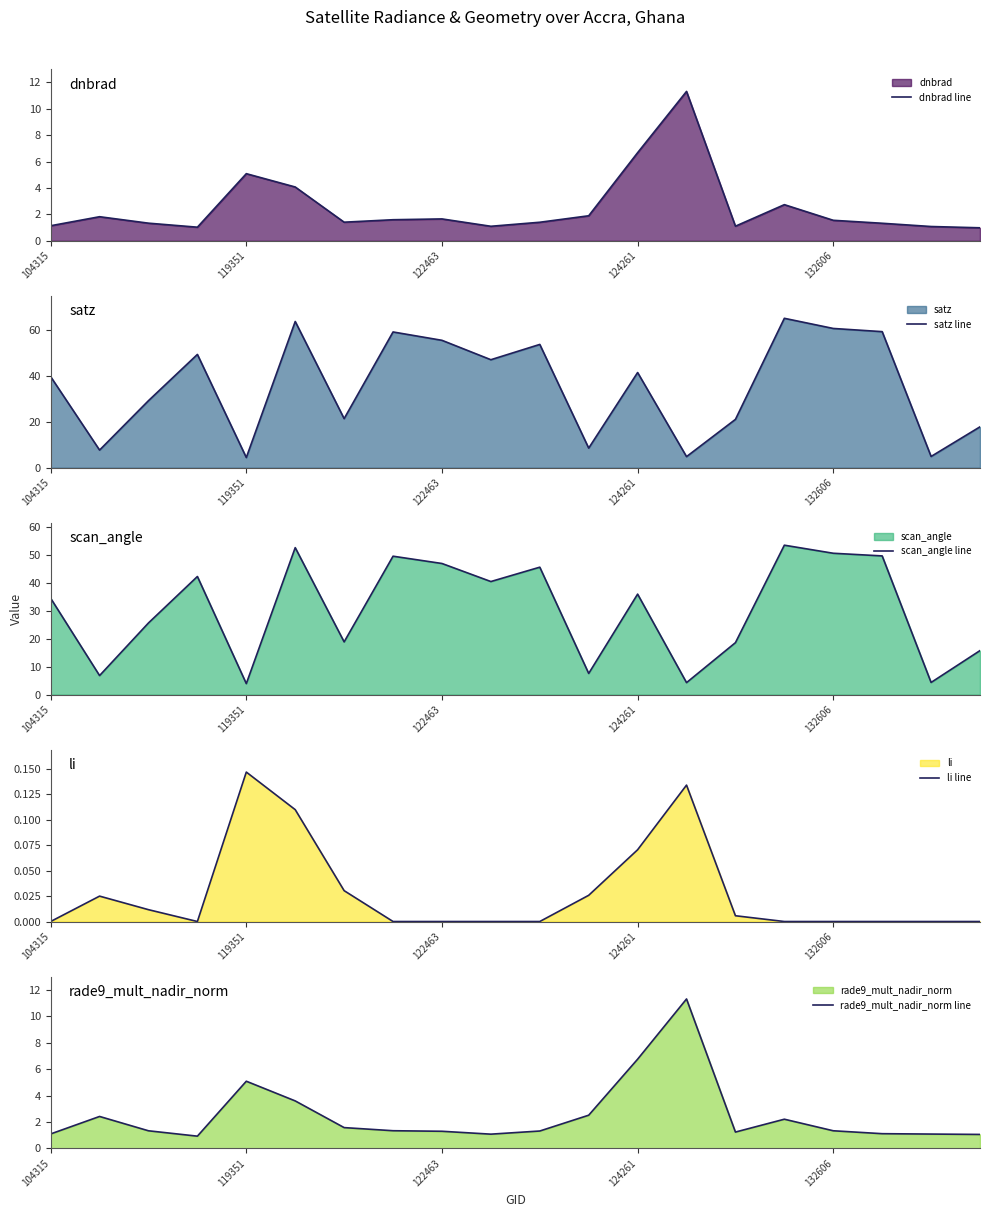

Does the chart have visible grid lines?

No